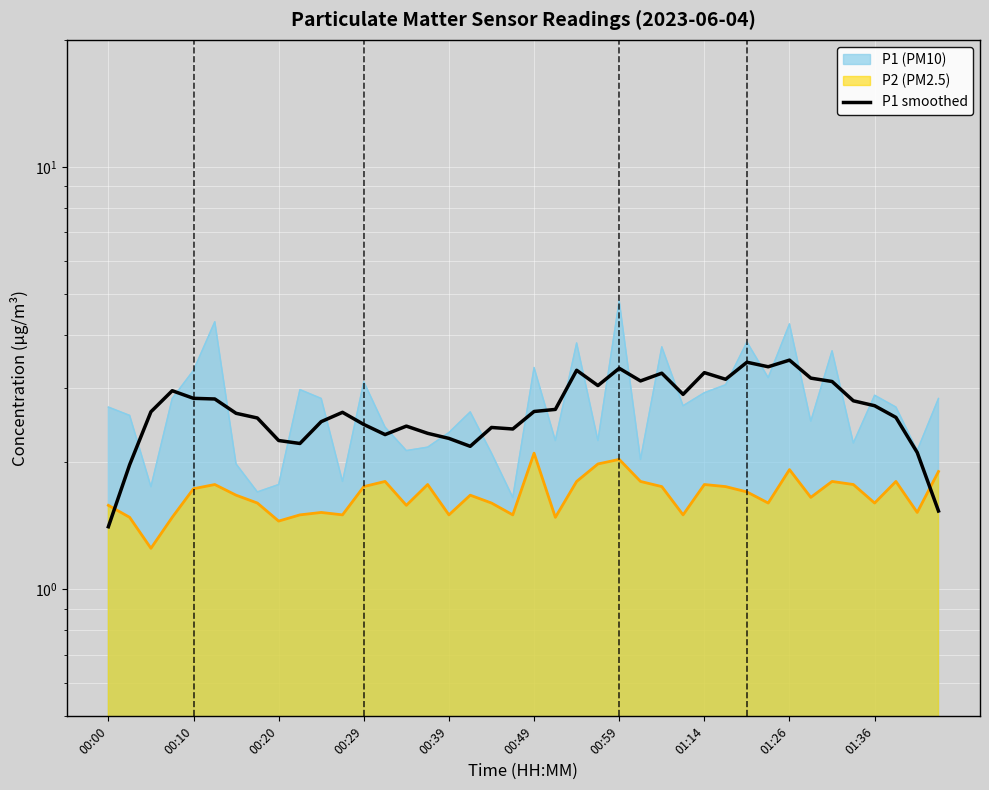

Reading left to right, extract all data points from this chart.

1.4	2.0	2.6	3.0	2.8	2.8	2.6	2.5	2.2	2.2	2.5	2.6	2.5	2.3	2.4	2.3	2.3	2.2	2.4	2.4	2.6	2.7	3.3	3.0	3.3	3.1	3.2	2.9	3.3	3.1	3.4	3.4	3.5	3.2	3.1	2.8	2.7	2.6	2.1	1.5